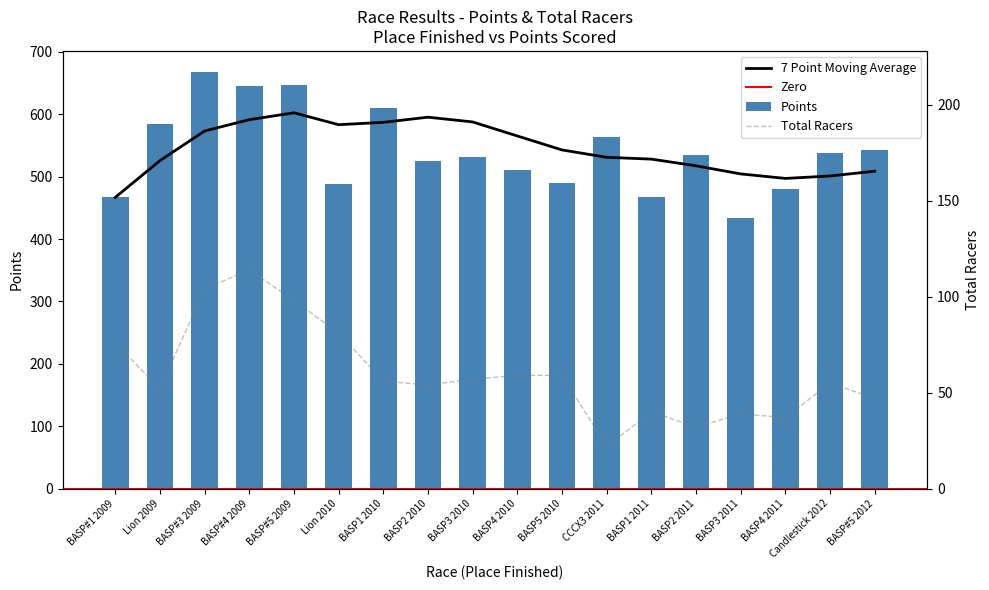

At how many categories does at least one series exceed 127?

18